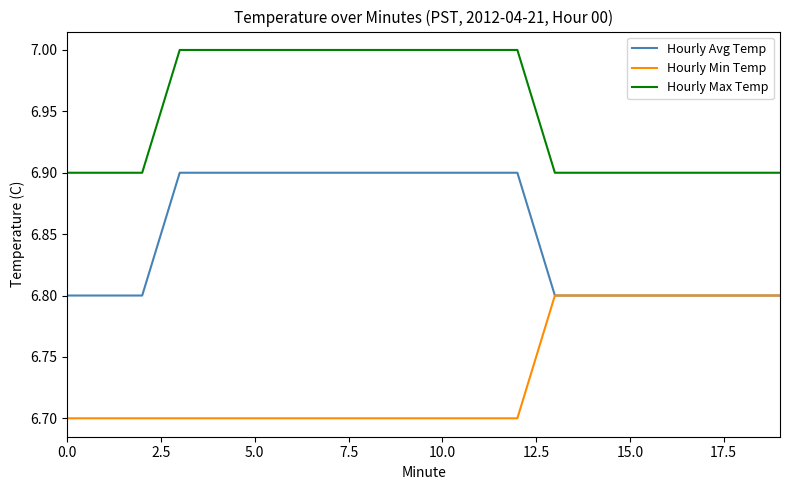

Which series has the largest total across all categories?

Hourly Max Temp